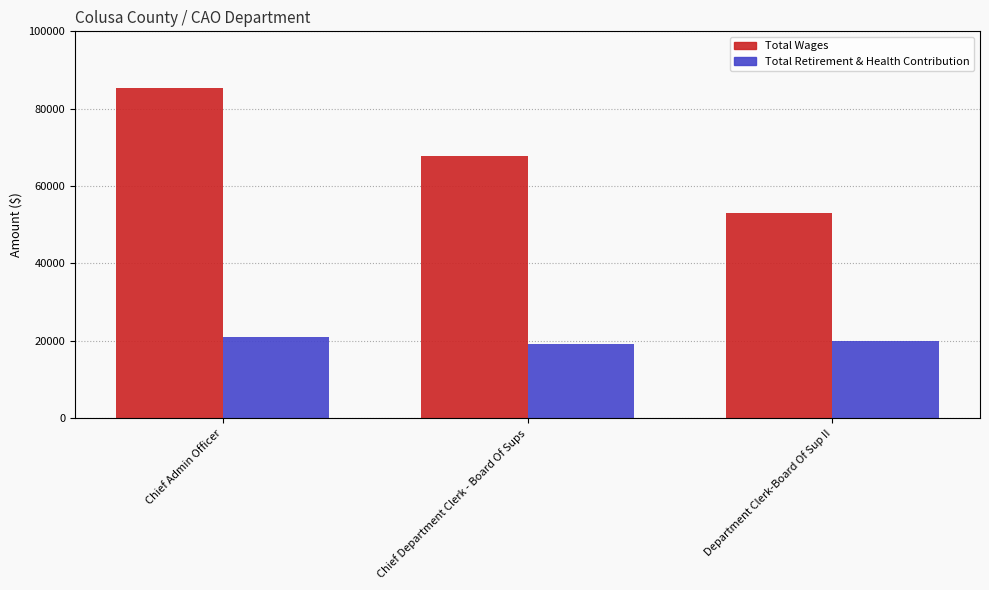

Which category has the highest value in the Total Retirement & Health Contribution series?

Chief Admin Officer